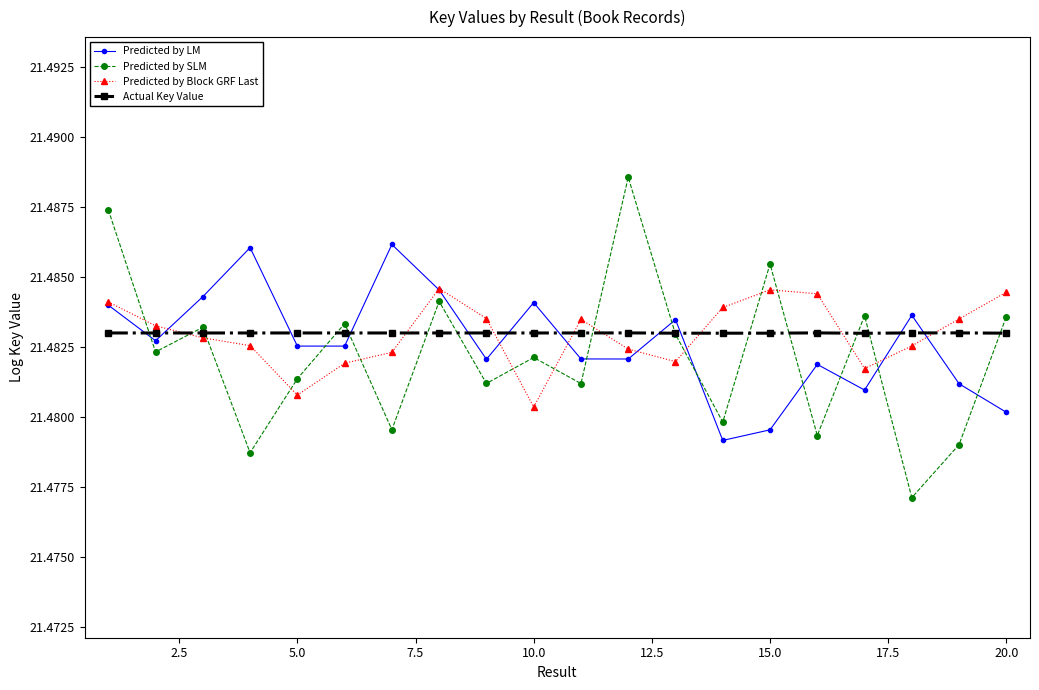

Which series has the widest spread of values?

Predicted by SLM